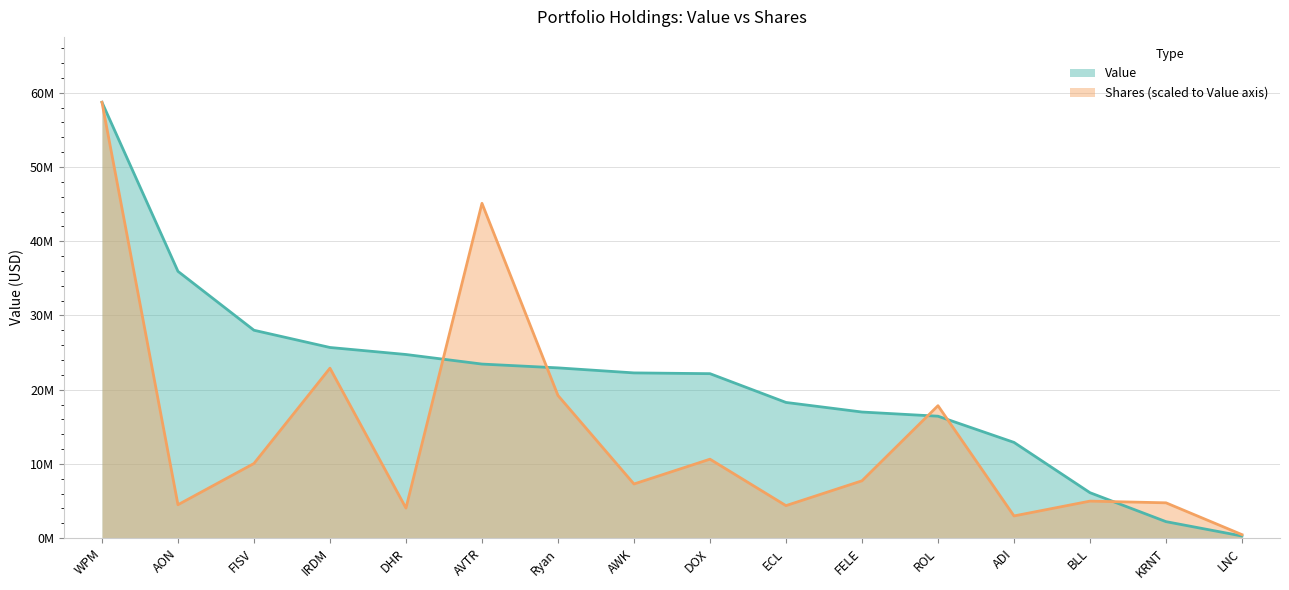

At AWK, list the series in order from smallest to largest.

Shares (scaled to Value axis), Value